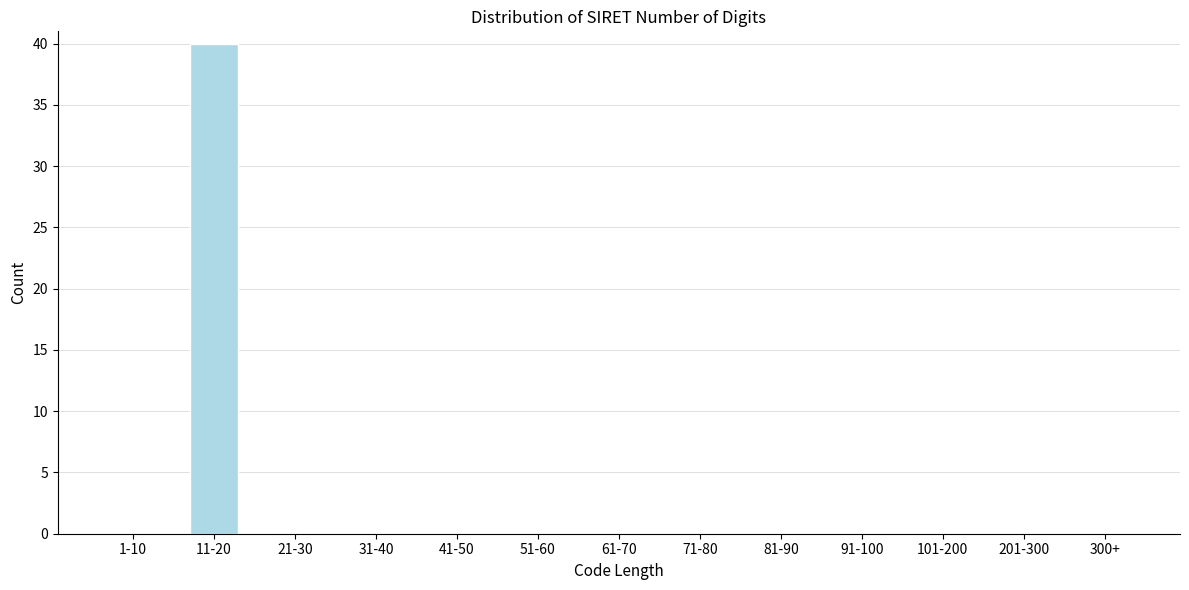

Reading right to left, what are all the values shown in this chart?

300+=0	201-300=0	101-200=0	91-100=0	81-90=0	71-80=0	61-70=0	51-60=0	41-50=0	31-40=0	21-30=0	11-20=40	1-10=0